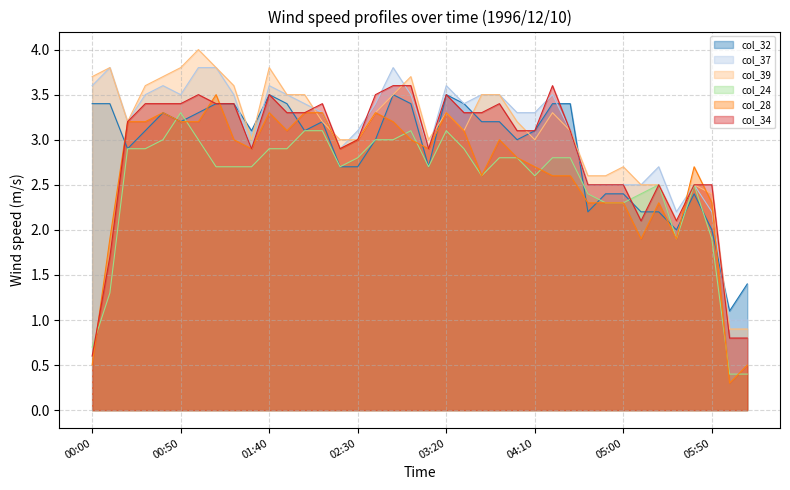

Which has a higher value, 01:40 or 04:30?

01:40